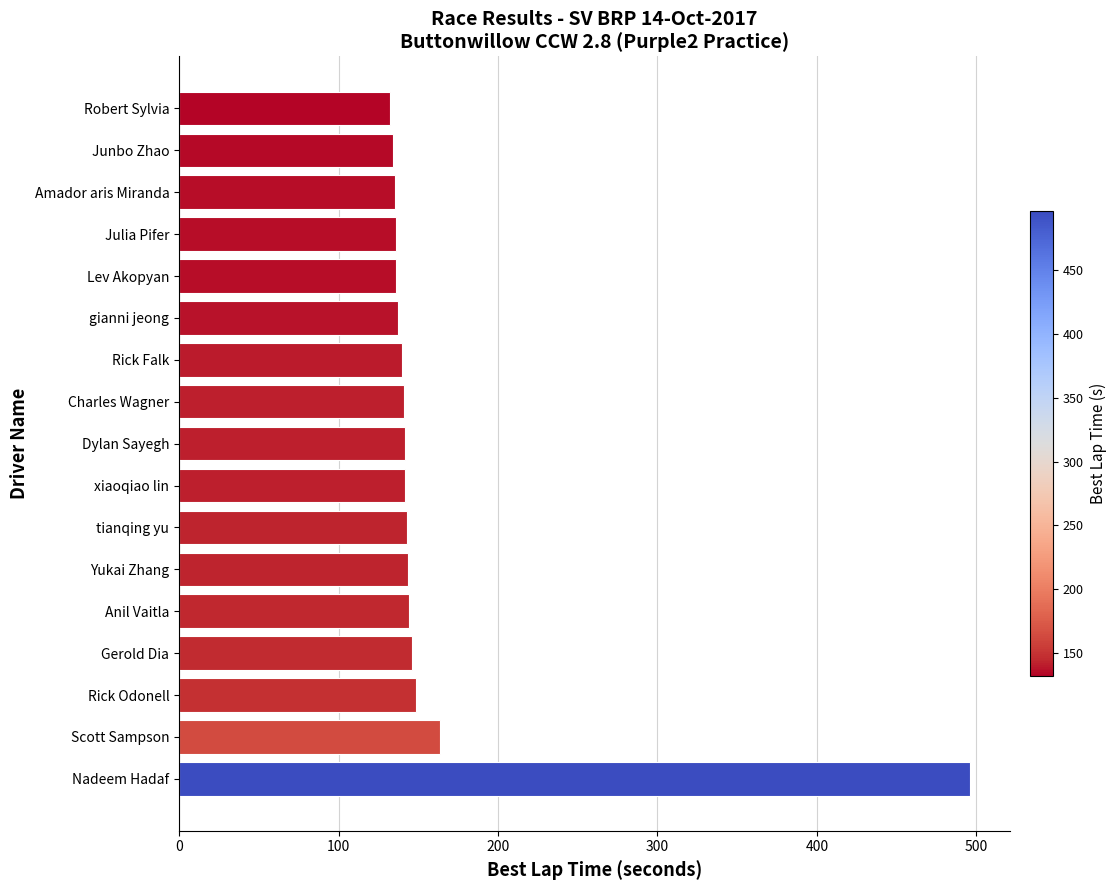

Approximately how many times larger is the value at Charles Wagner compared to Robert Sylvia?

1.1